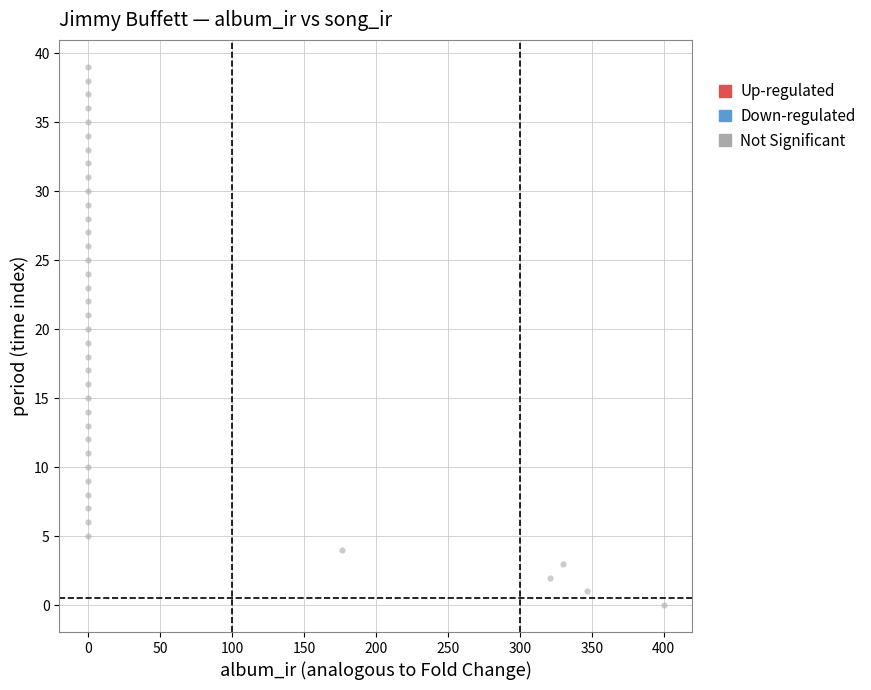

What is the range of Y values (max minus min)?

39